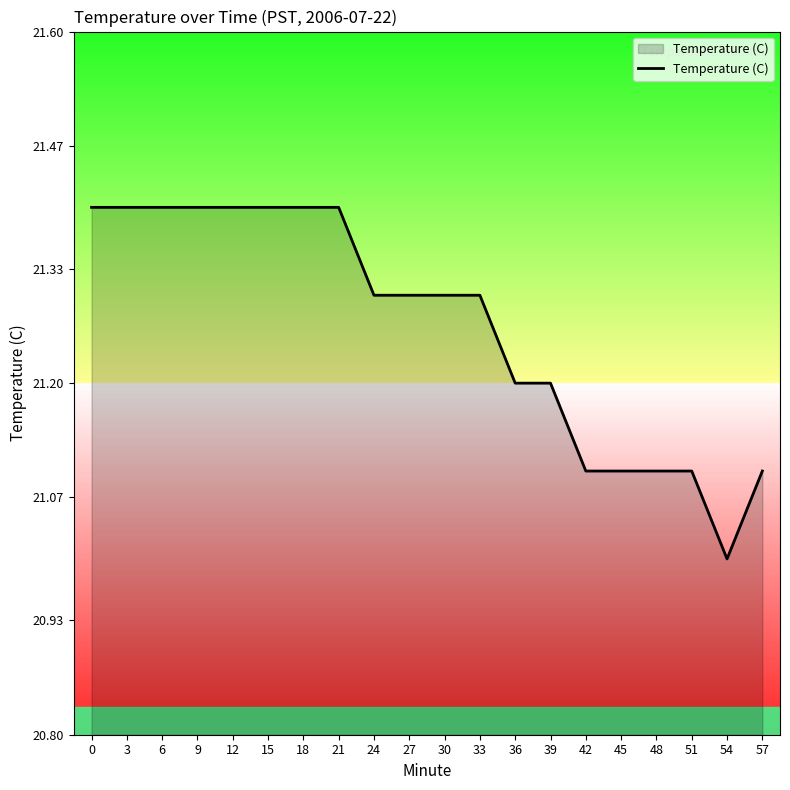

What is the ratio of the value at 12 to the value at 39?

1.0